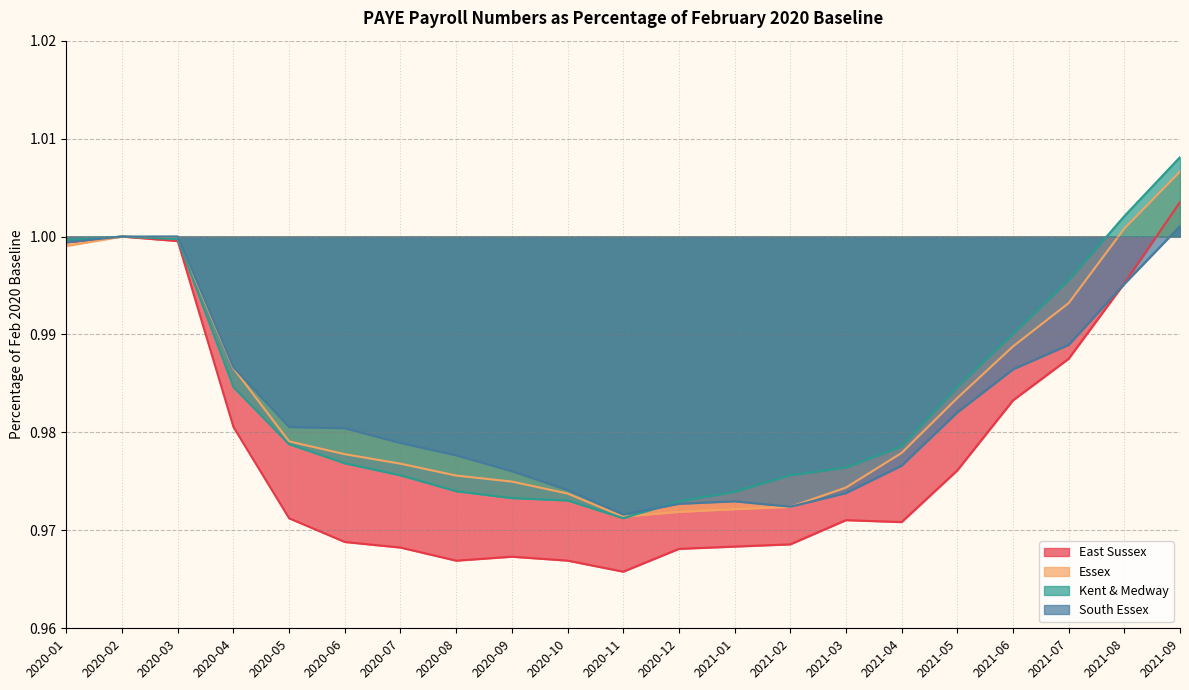

Where do East Sussex and South Essex first cross each other?

2021-07 and 2021-08